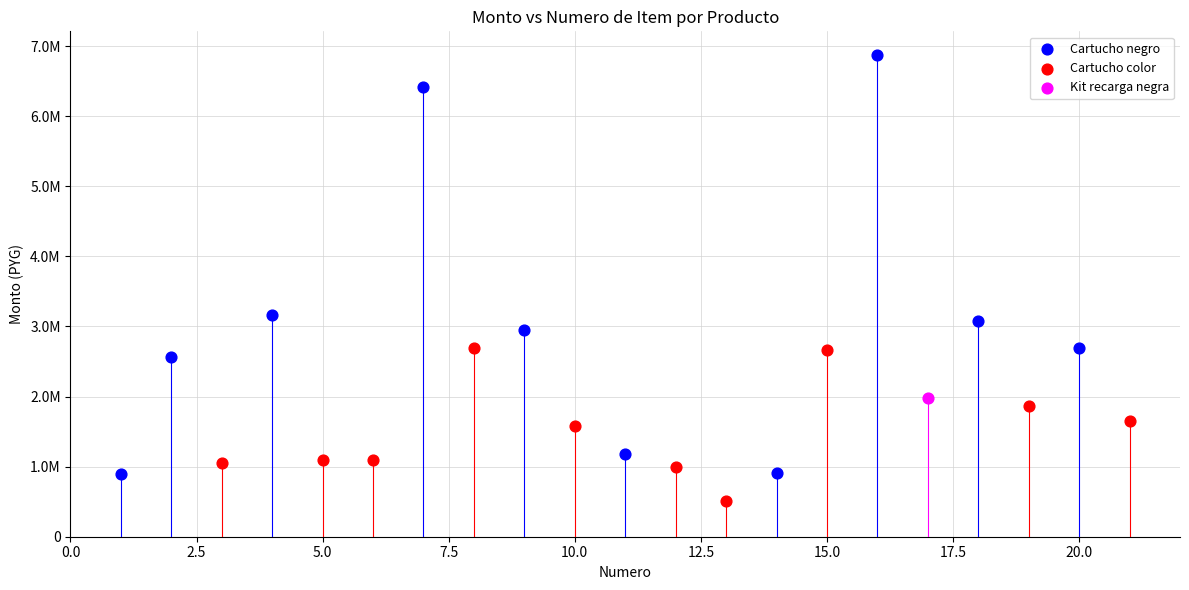

What are all the series names shown in the legend?

Cartucho negro, Cartucho color, Kit recarga negra